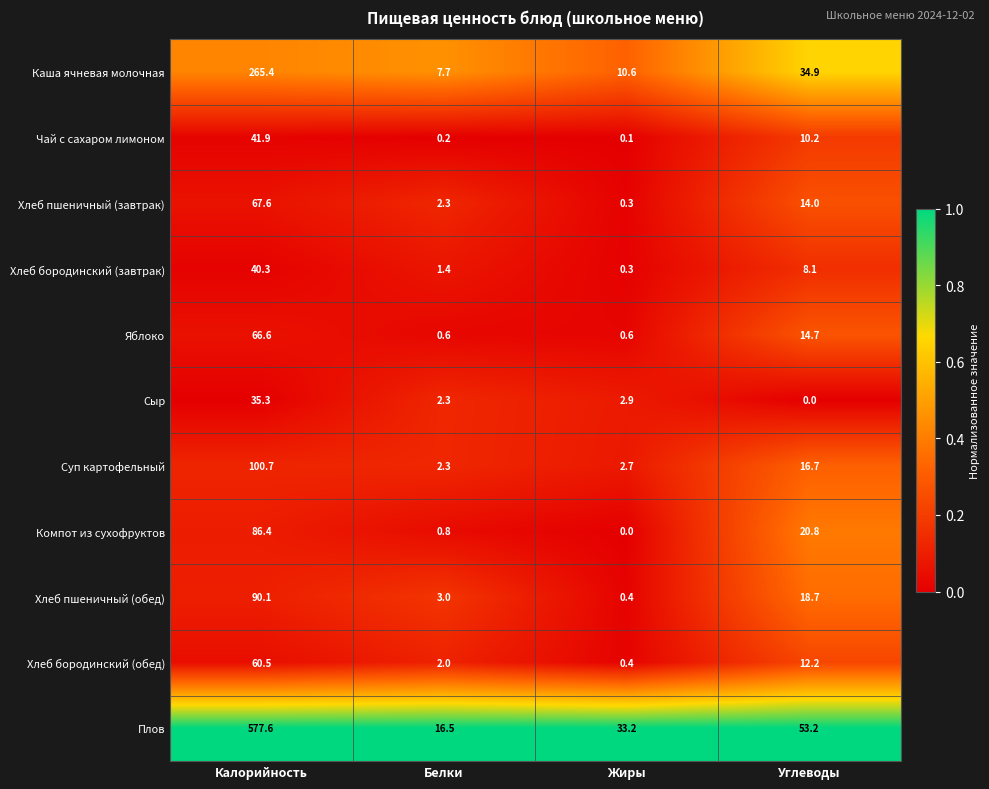

Between Калорийность and Углеводы, which series saw the biggest shift?

Плов